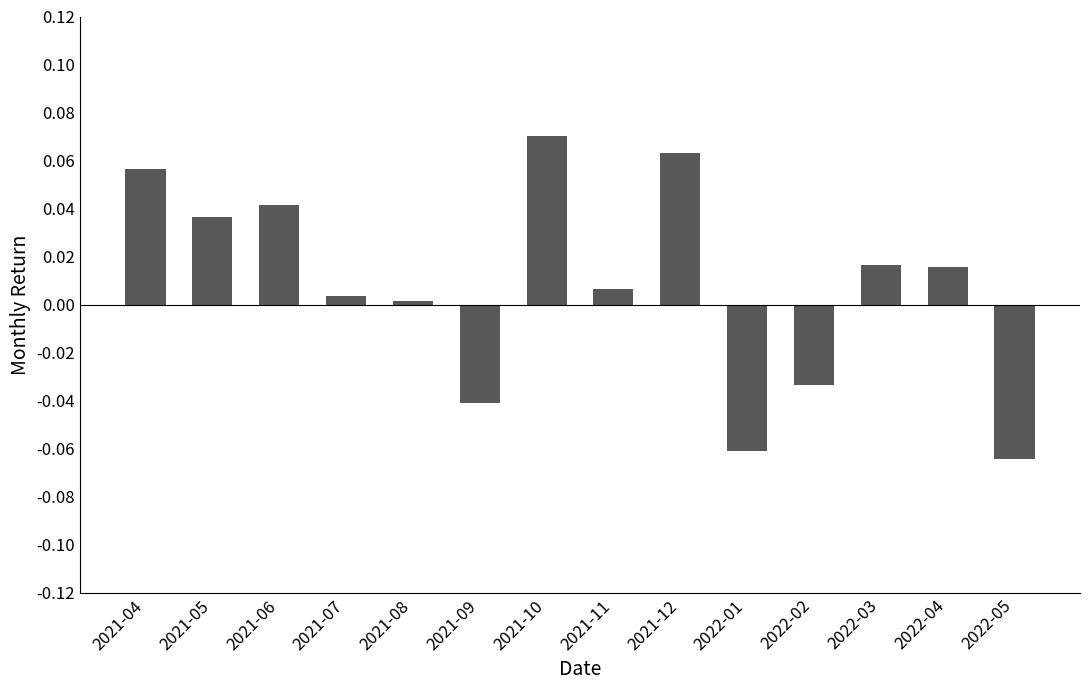

Which label corresponds to the largest value in the chart?

2021-10